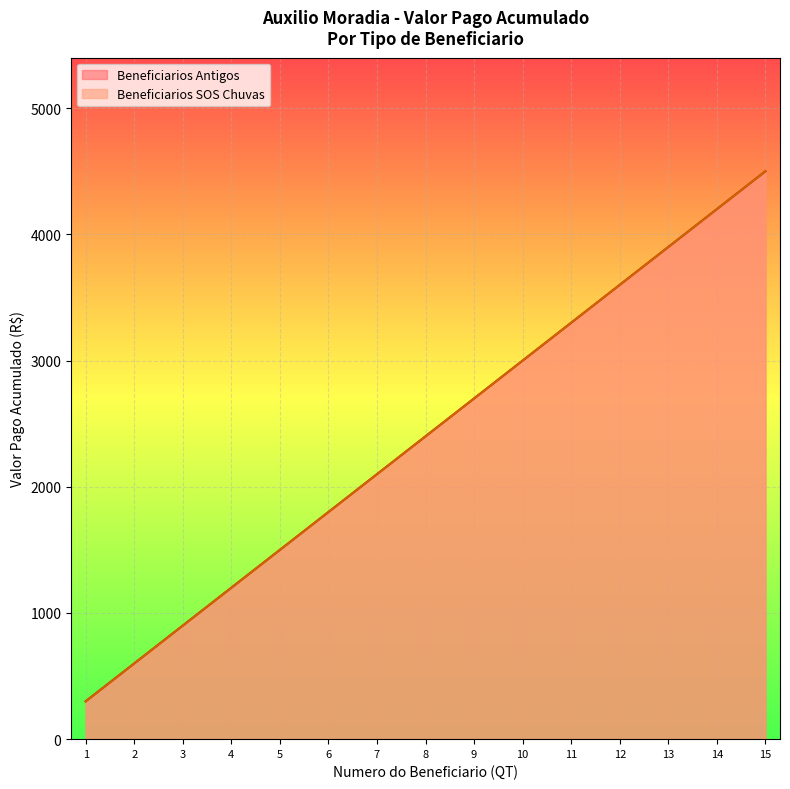

Where is Beneficiarios Antigos nearest to the value 2400?

8